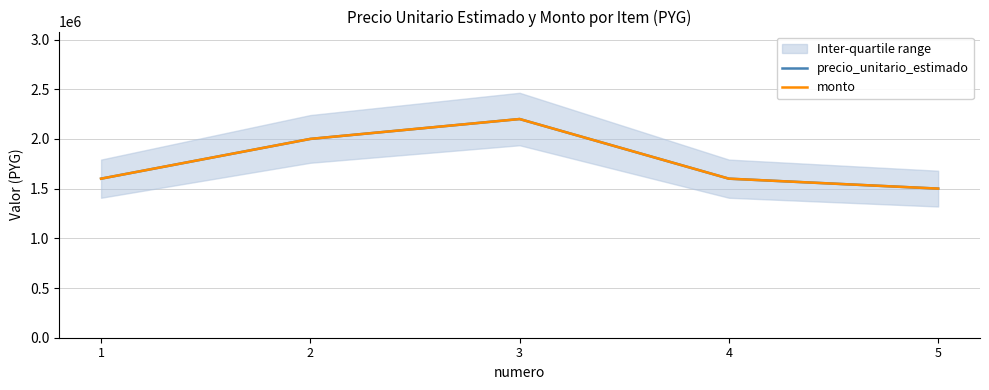

The precio_unitario_estimado series shows 3524838 at 3. True or false?

False